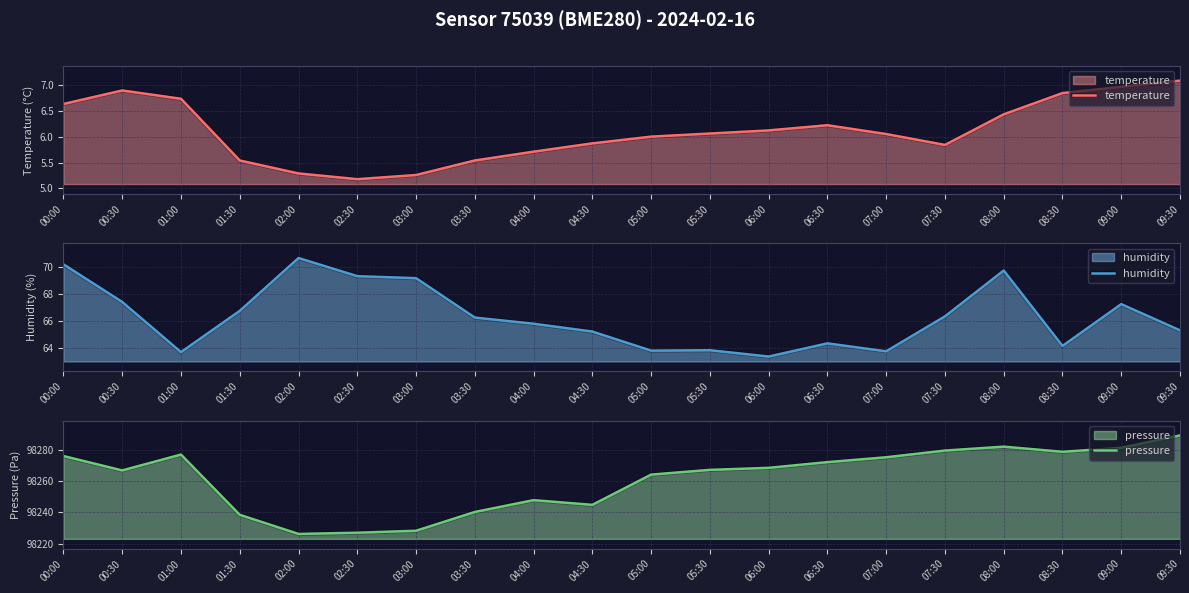

In pressure, how many points are lower than both neighbors (excluding endpoints)?

4